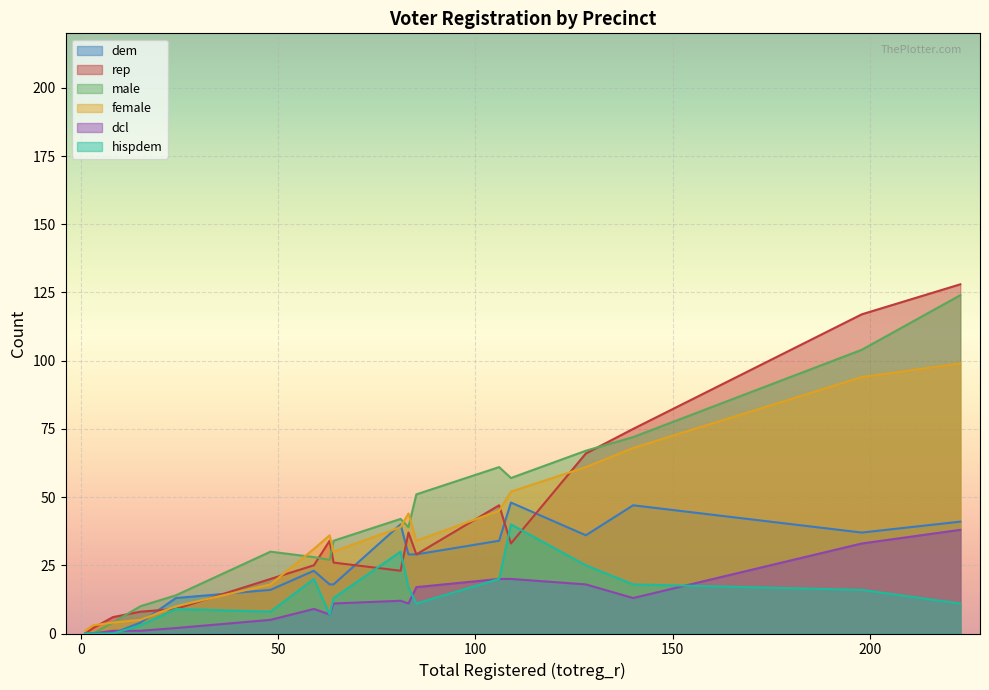

True or false: male has more than 0 points higher than both neighbors.

True